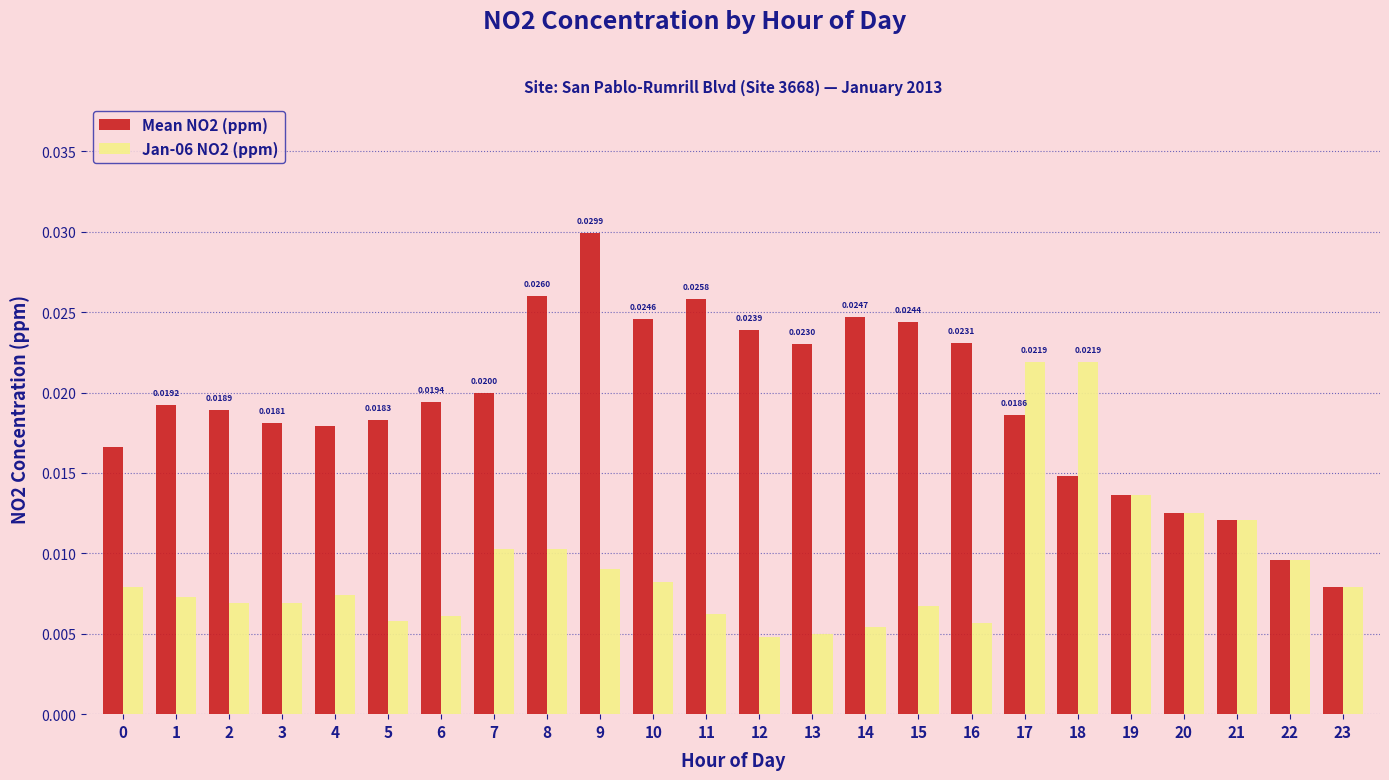

At how many categories does at least one series exceed 0?

24